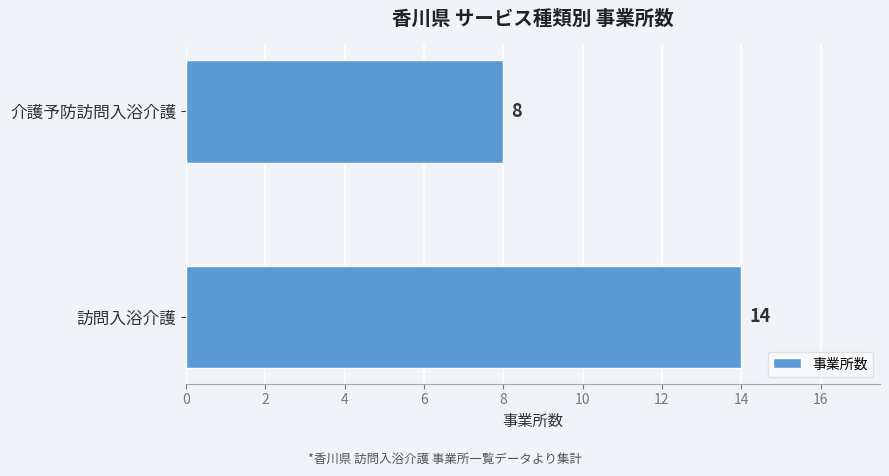

Count the values in the range 8 to 14.

2